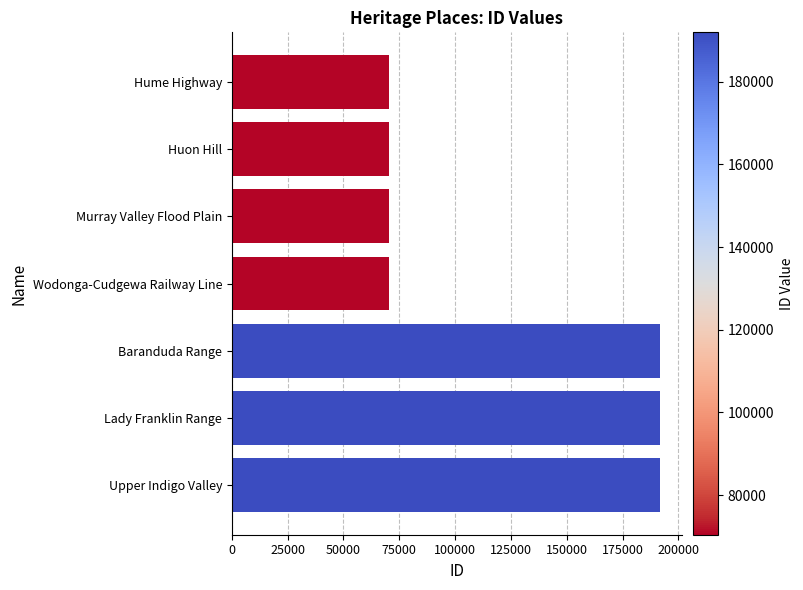

At which label is the value closest to 131192?

Baranduda Range